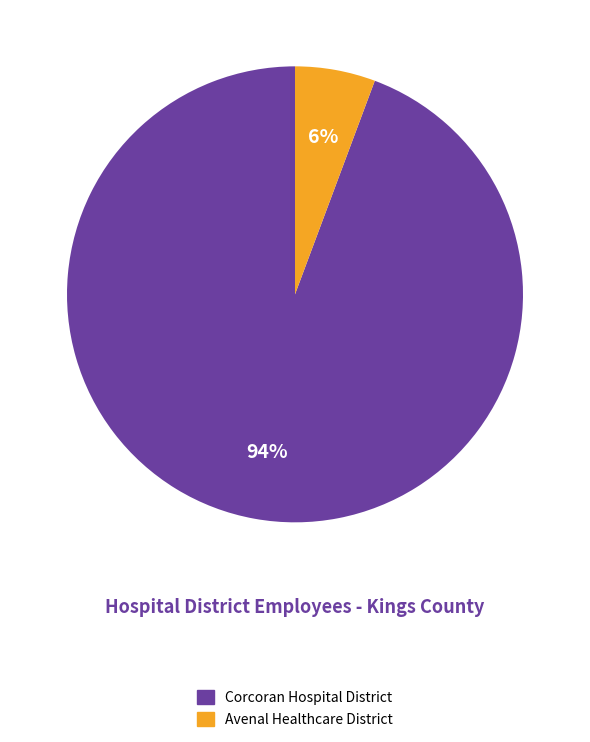

True or false: Avenal Healthcare District accounts for 6% of the total.

True